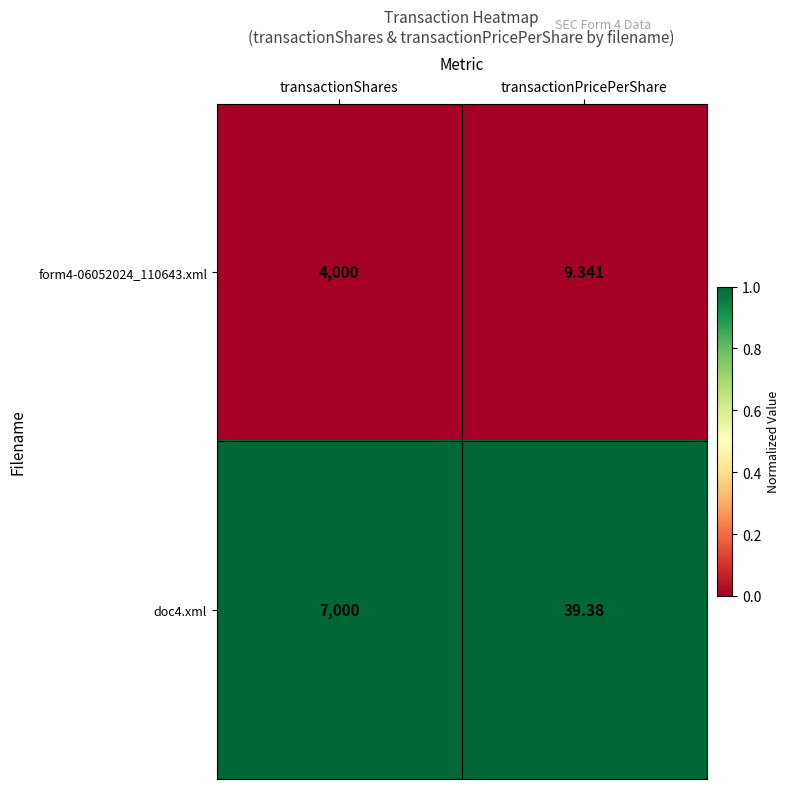

Rank the categories by doc4.xml value from highest to lowest.

transactionShares, transactionPricePerShare